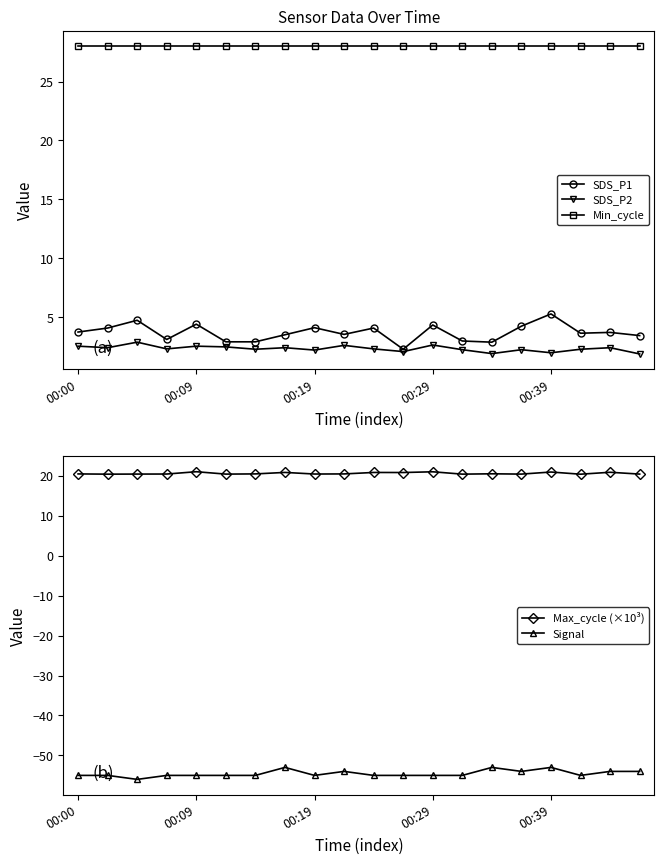

True or false: SDS_P1 has more than 0 points higher than both neighbors.

True